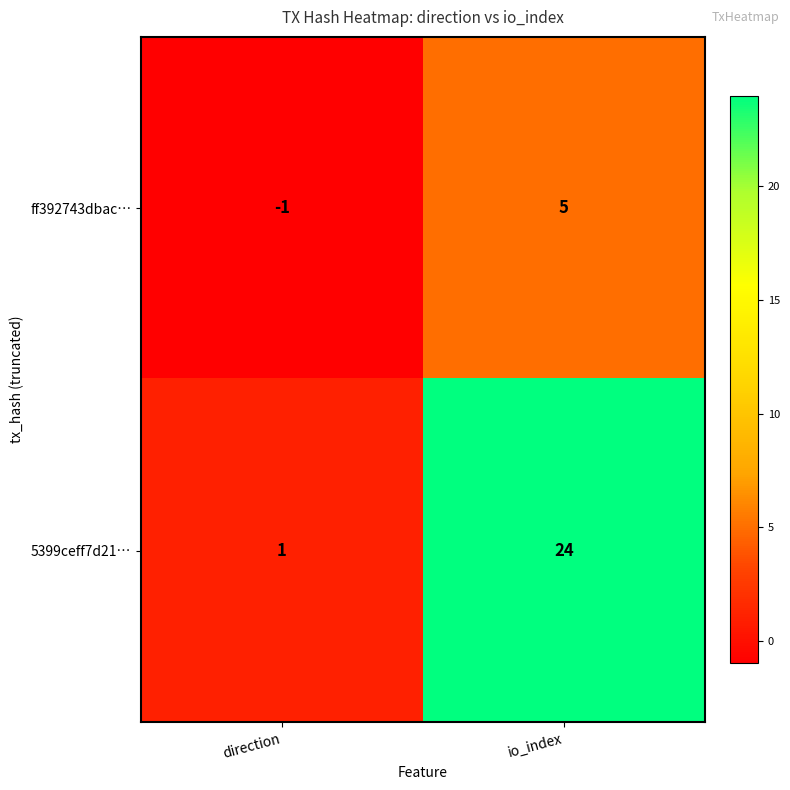

At which label is 5399ceff7d21… closest to 12?

direction